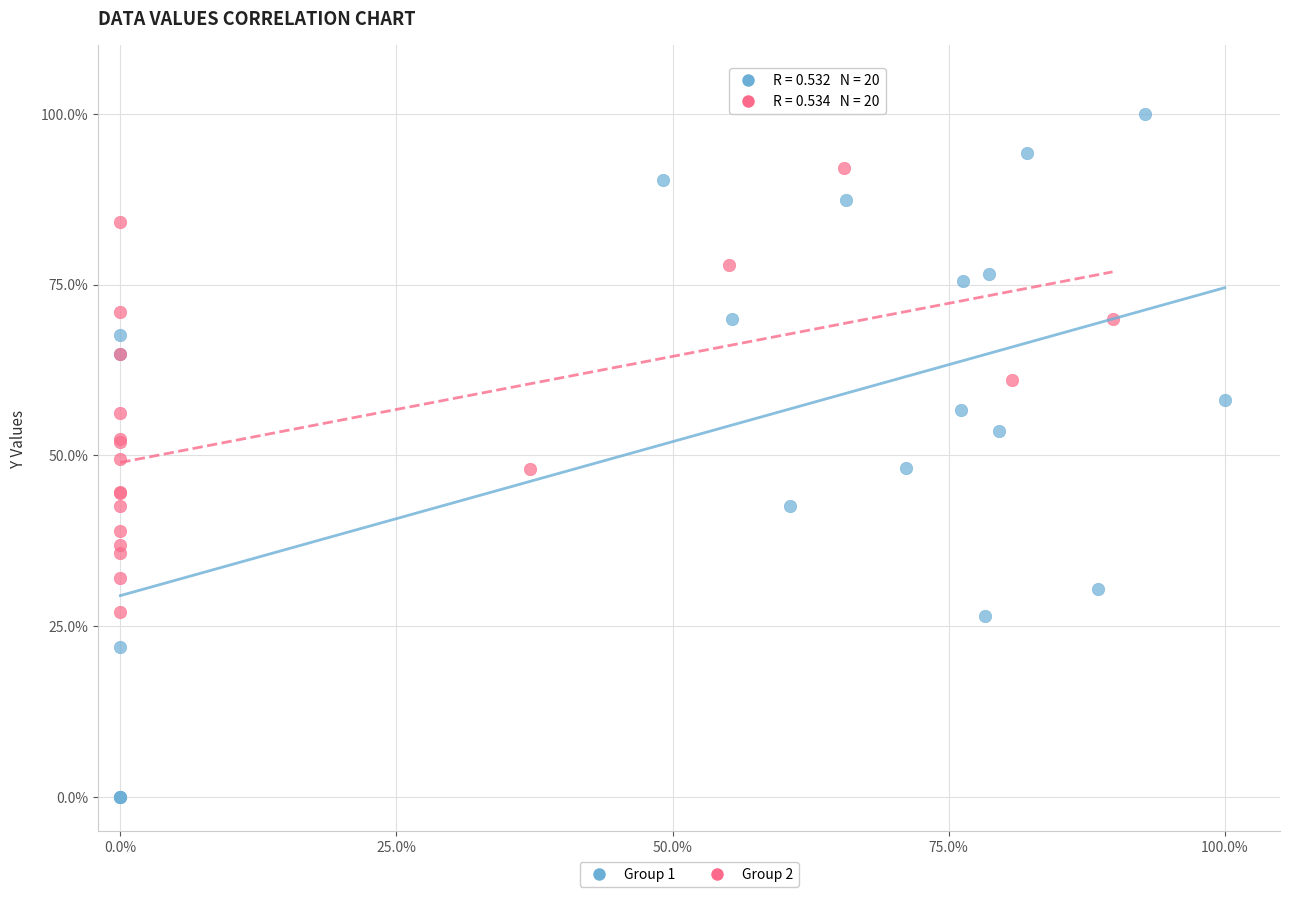

Which series reaches the maximum Y coordinate?

Group 1